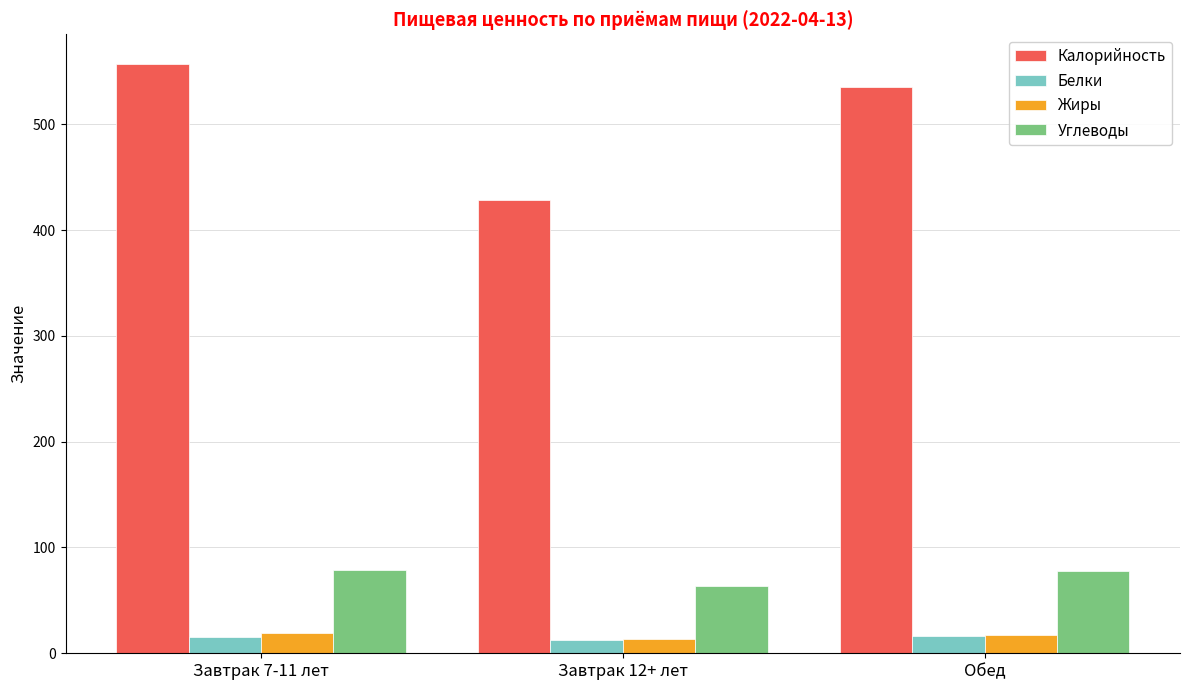

Between Завтрак 7-11 лет and Завтрак 12+ лет, which series saw the biggest shift?

Калорийность